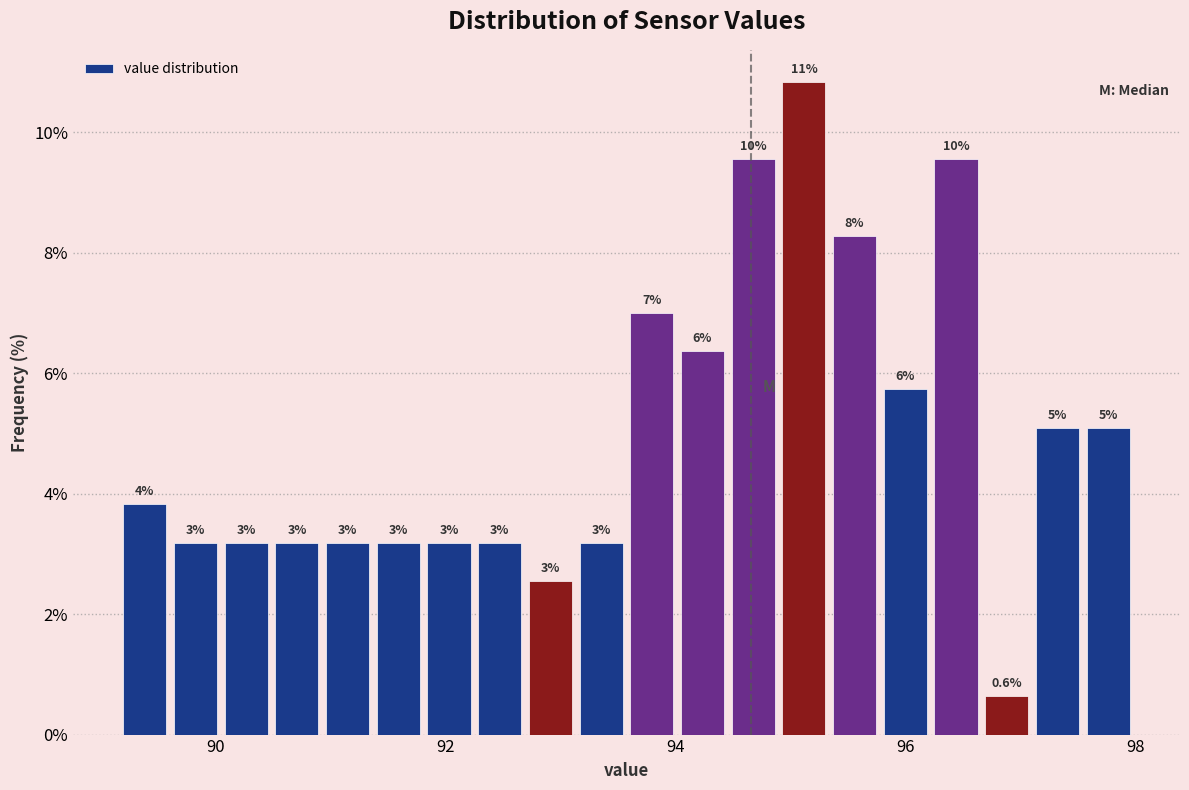

Around what value on the x-axis is the tallest bar? Give the approximate position of its centre, as read against the axis.

95.2